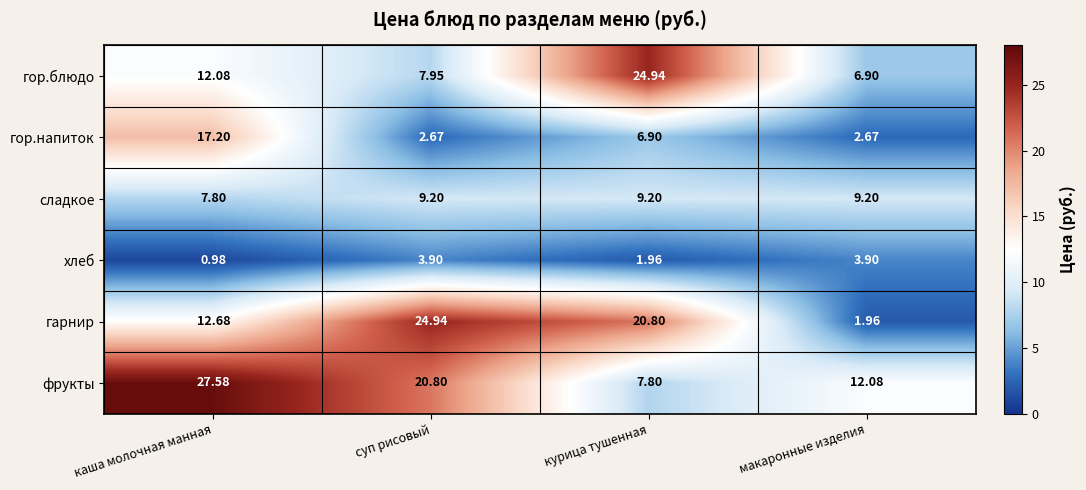

Which series has the widest spread of values?

гарнир